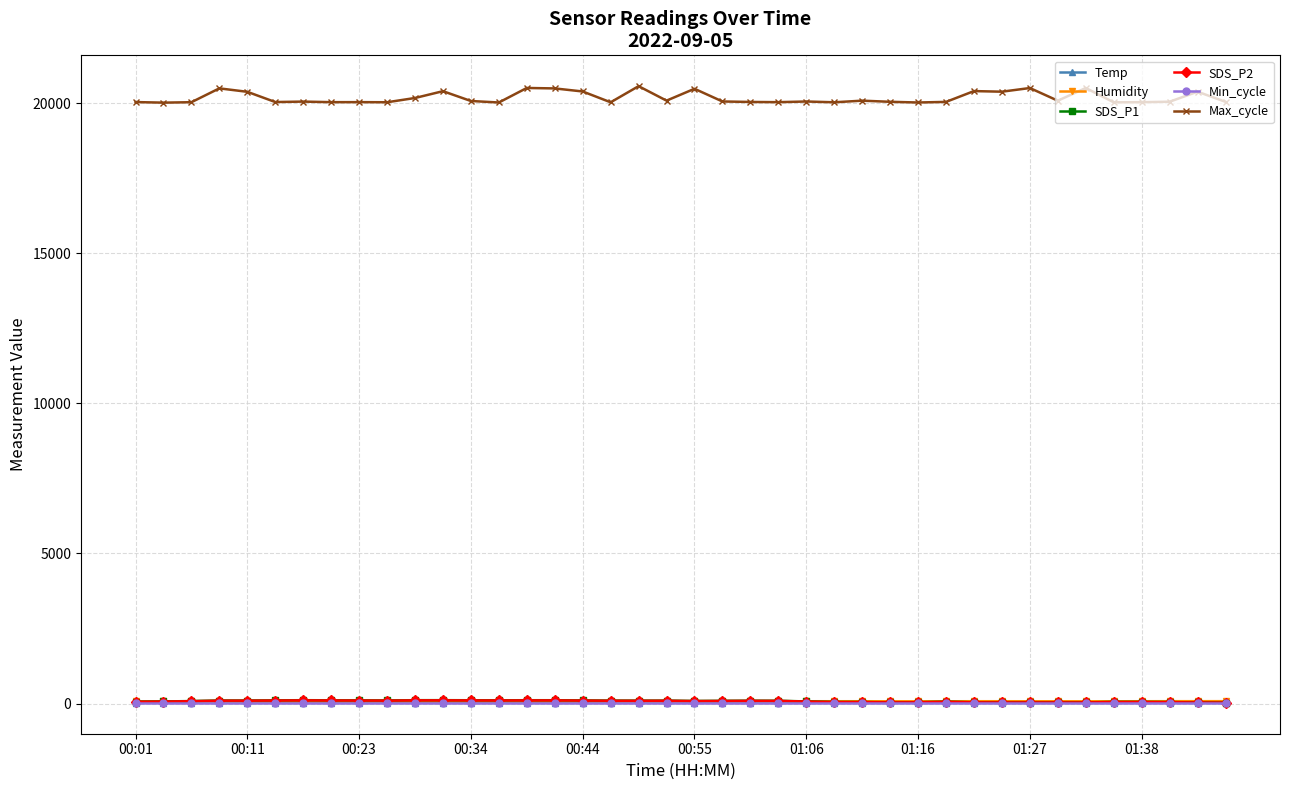

At how many categories does at least one series exceed 13521?

40